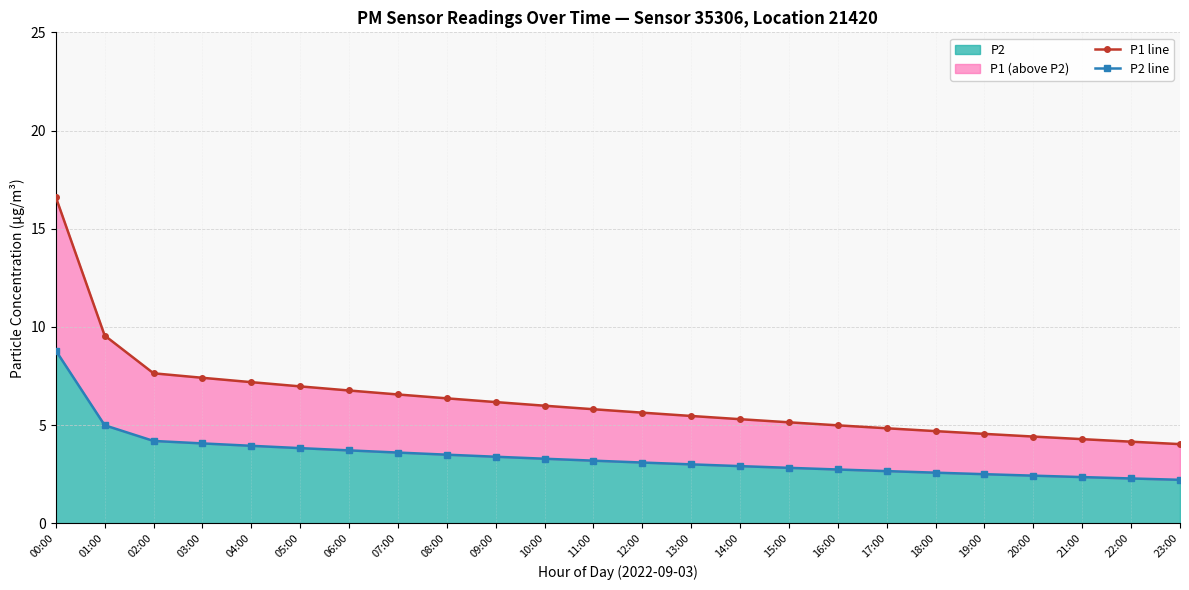

Rank the series by their maximum value, from lowest to highest.

P2 line, P1 line